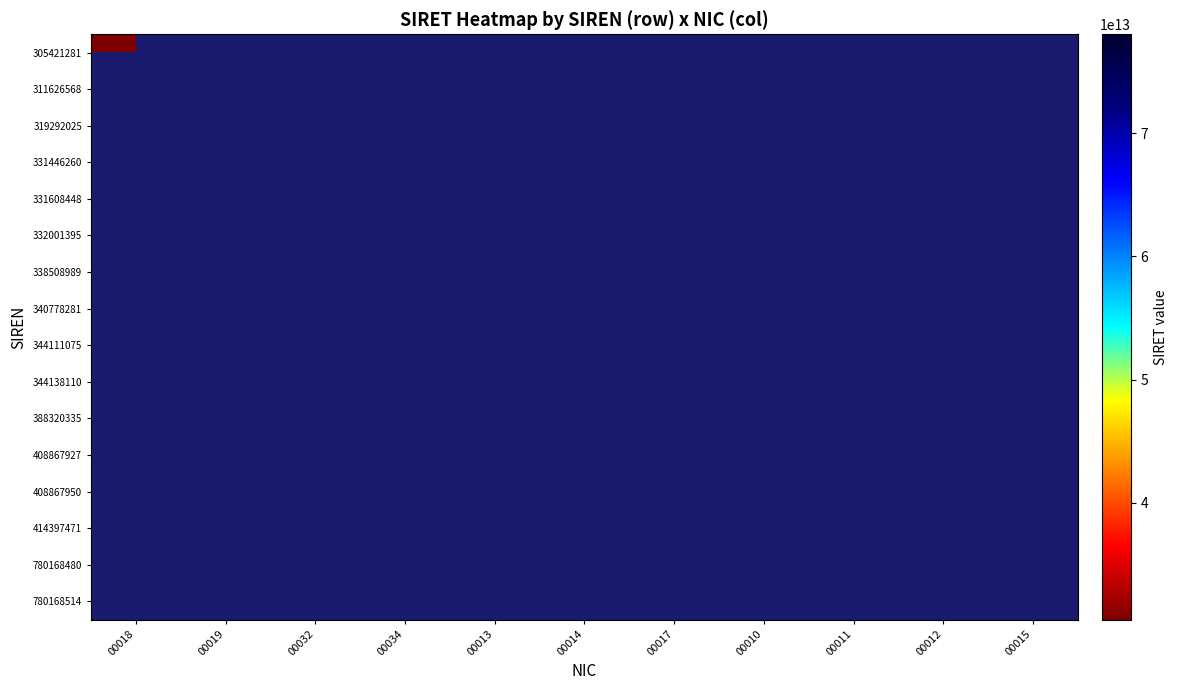

Rank the series by their maximum value, from highest to lowest.

305421281, 311626568, 319292025, 331446260, 331608448, 332001395, 338508989, 340778281, 344111075, 344138110, 388320335, 408867927, 408867950, 414397471, 780168480, 780168514